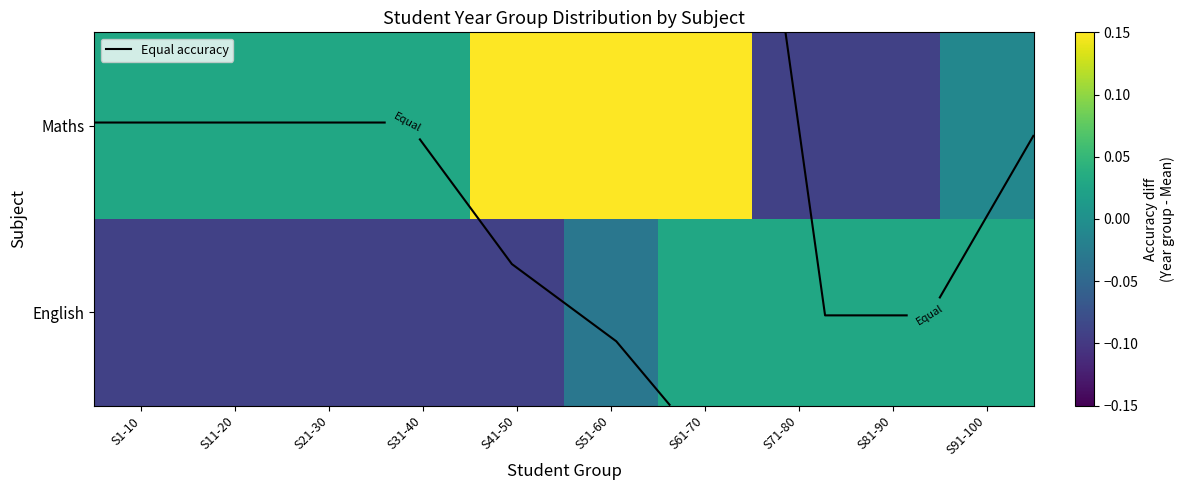

At which category is the sum across all series the highest?

S61-70